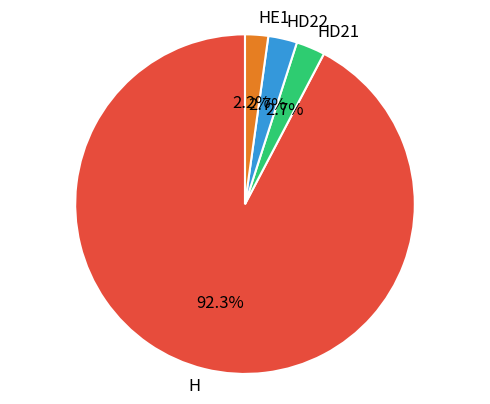

Which has a higher value, H or HE1?

H